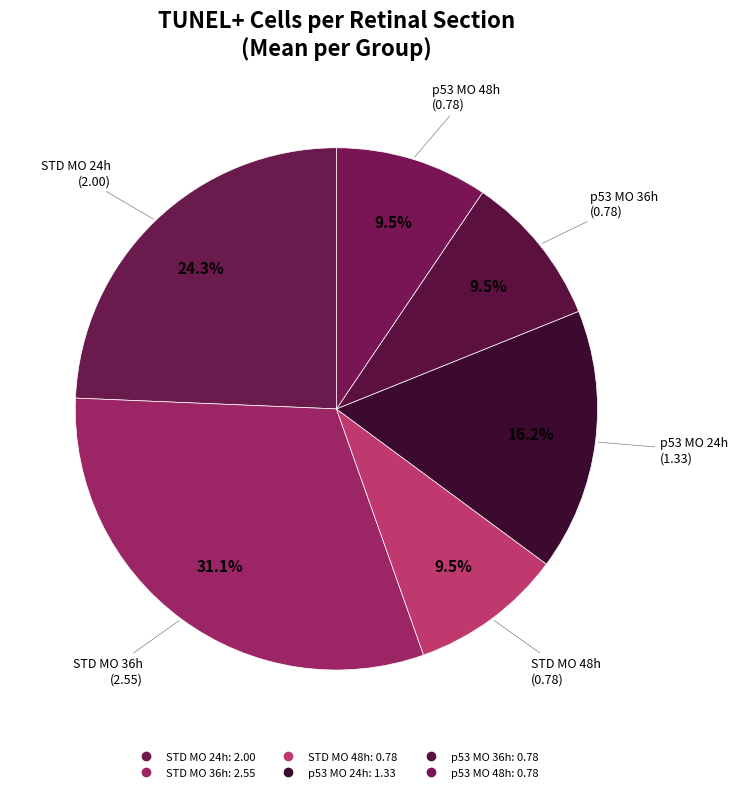

Is it true that p53 MO 36h is 10% of the pie?

True